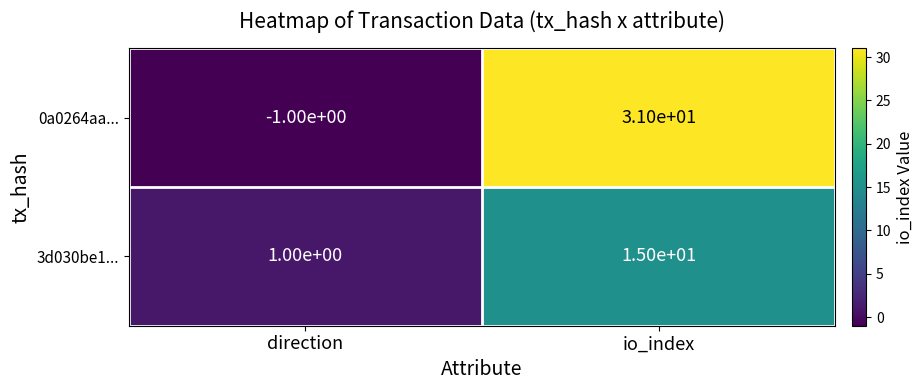

Which category has the highest value across all series?

io_index